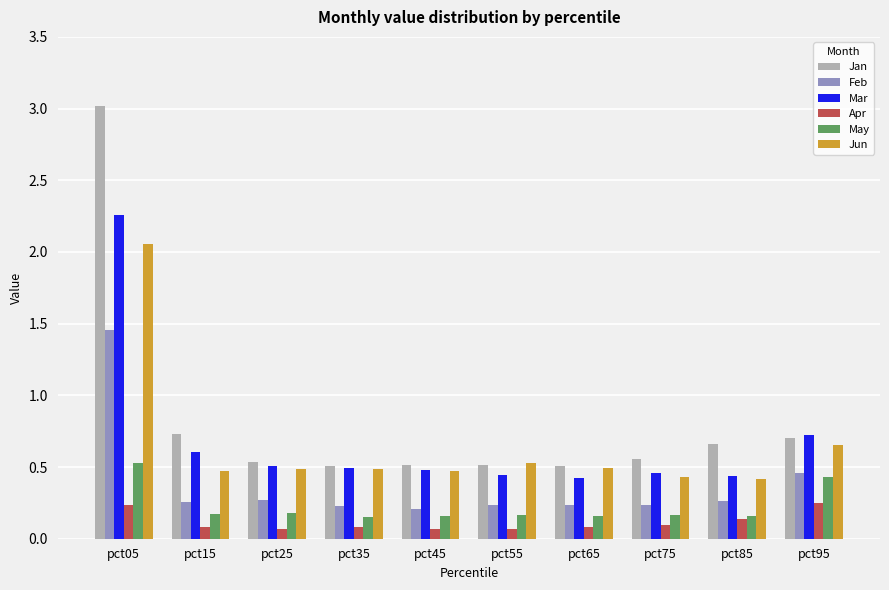

True or false: Feb has a value of 0.1 at pct75.

False